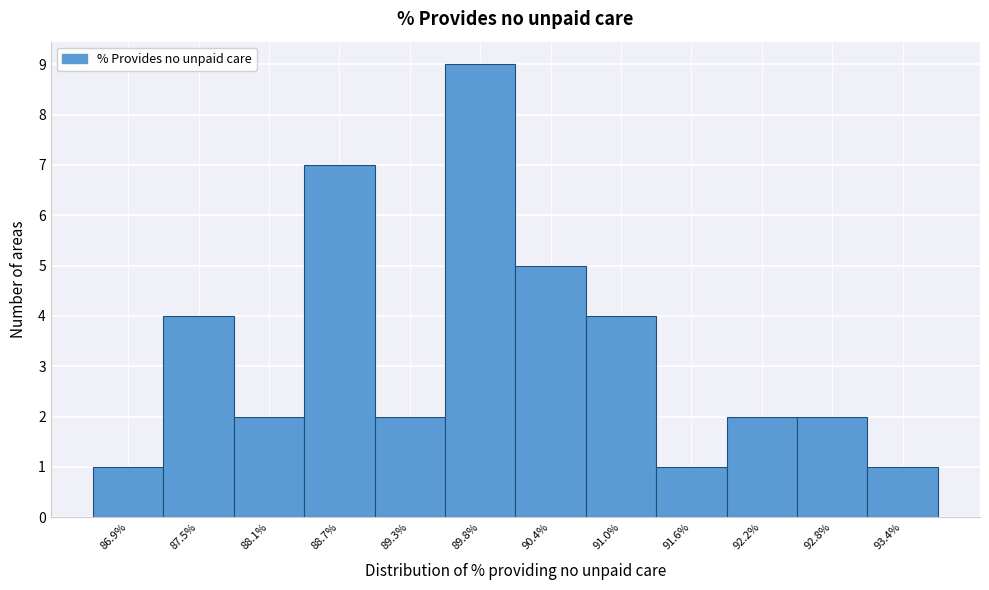

Reading left to right, what are all the values shown in this chart?

86.9%=1	87.5%=4	88.1%=2	88.7%=7	89.3%=2	89.8%=9	90.4%=5	91.0%=4	91.6%=1	92.2%=2	92.8%=2	93.4%=1